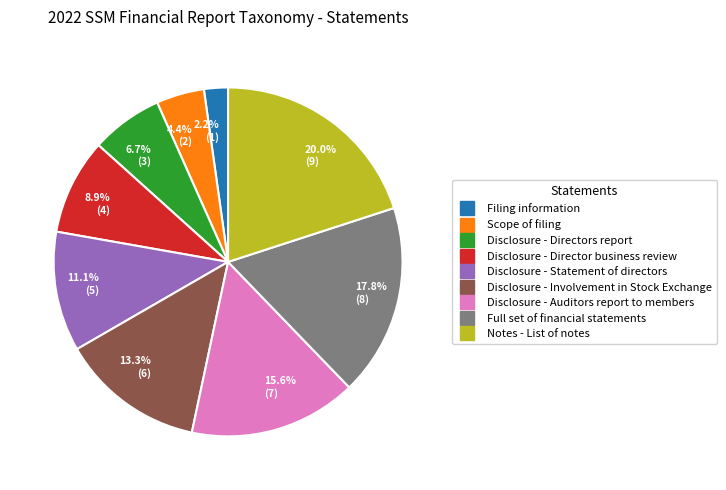

How many slices are in this pie chart?

9